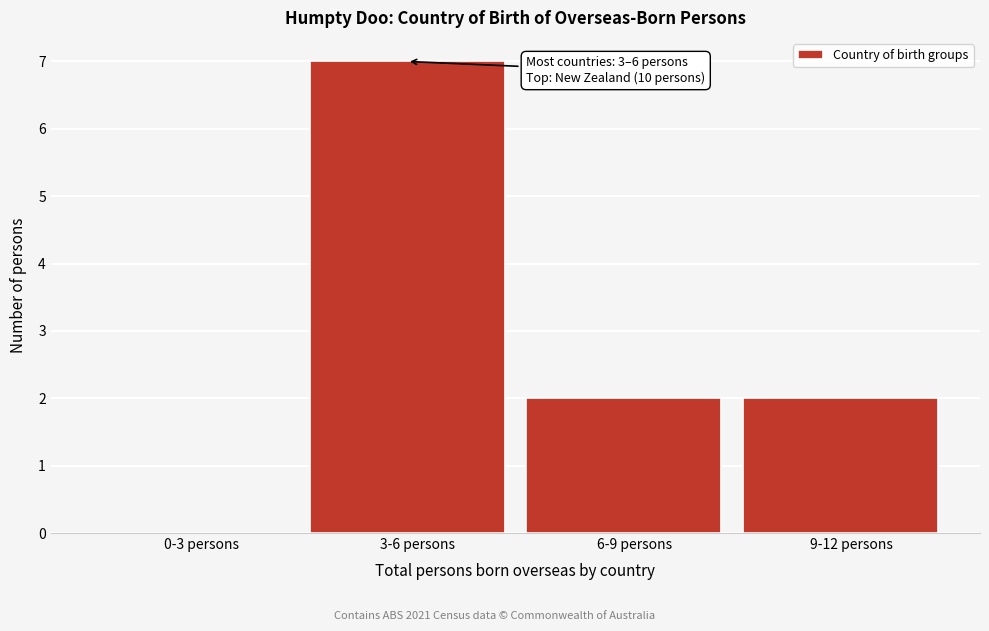

Reading left to right, extract all data points from this chart.

0-3 persons=0	3-6 persons=7	6-9 persons=2	9-12 persons=2